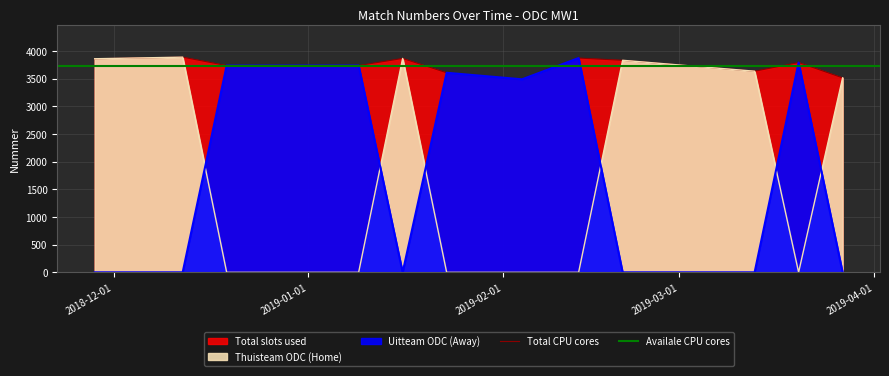

True or false: Total slots used and Thuisteam ODC (Home) intersect in this chart.

False